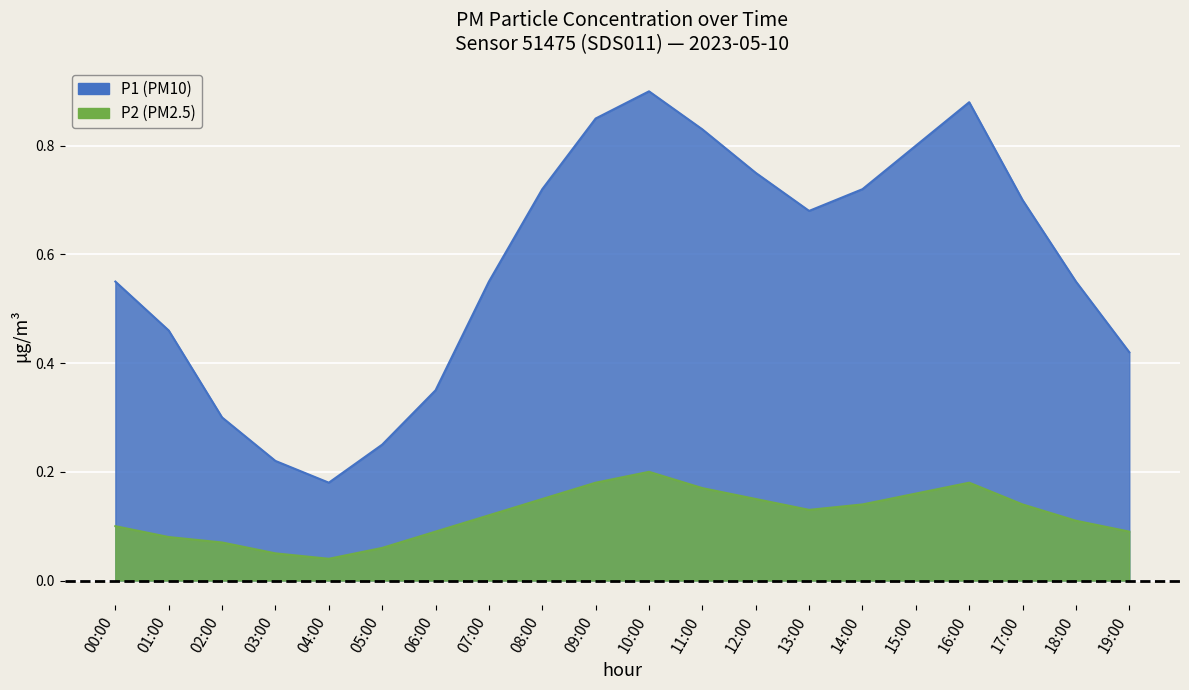

At which category does P1 reach its first local valley?

04:00